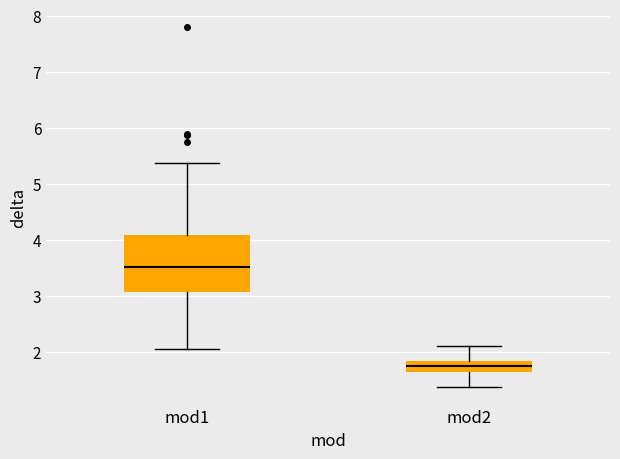

Which box has the highest median line?

mod1